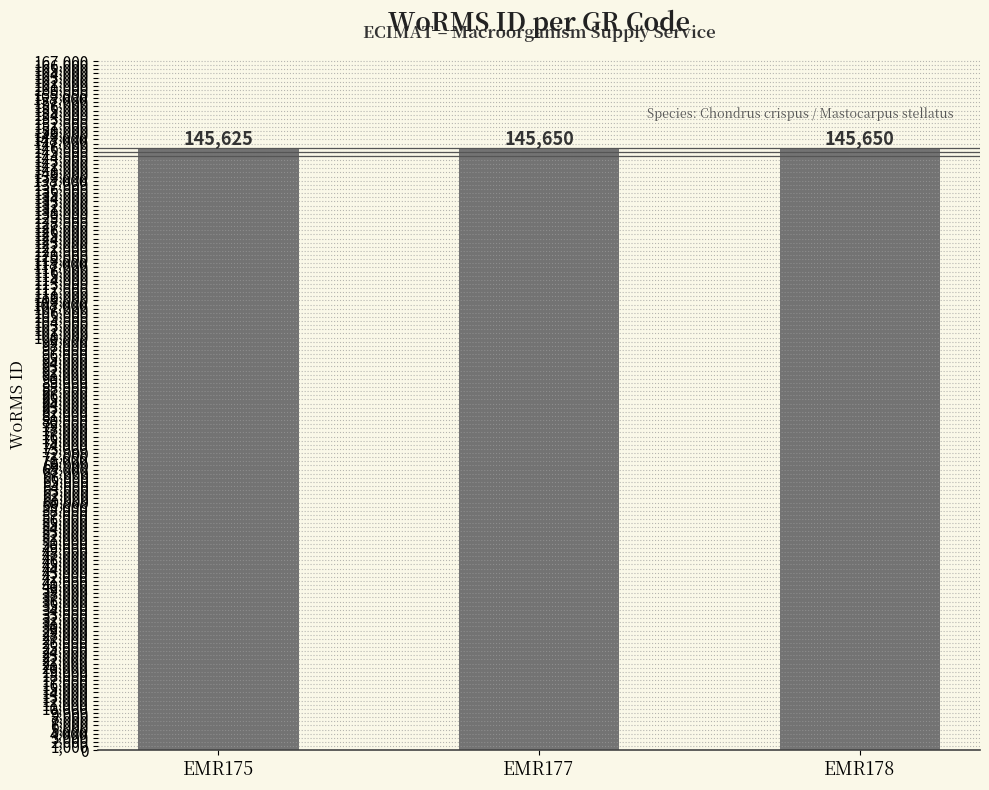

What is the ratio of the value at EMR177 to the value at EMR178?

1.0